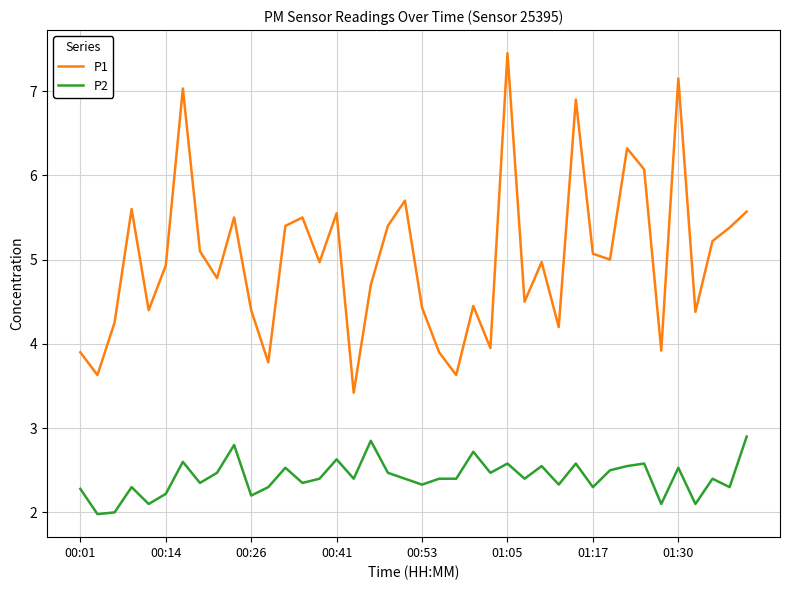

Which series has the largest total across all categories?

P1